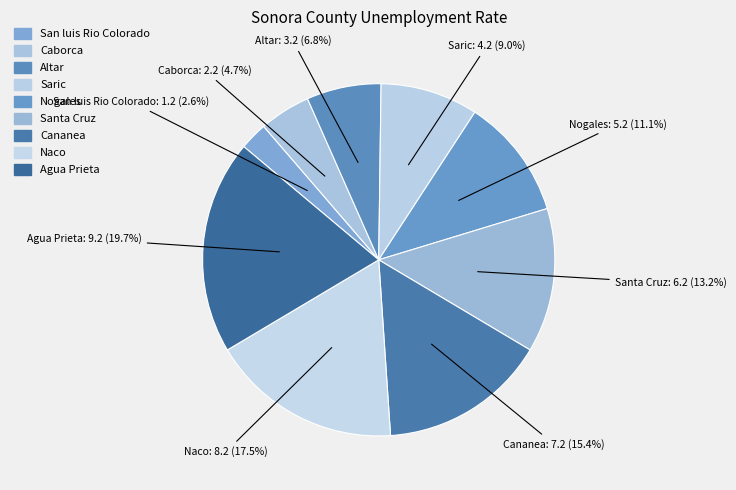

Is Cananea the majority of the pie?

No